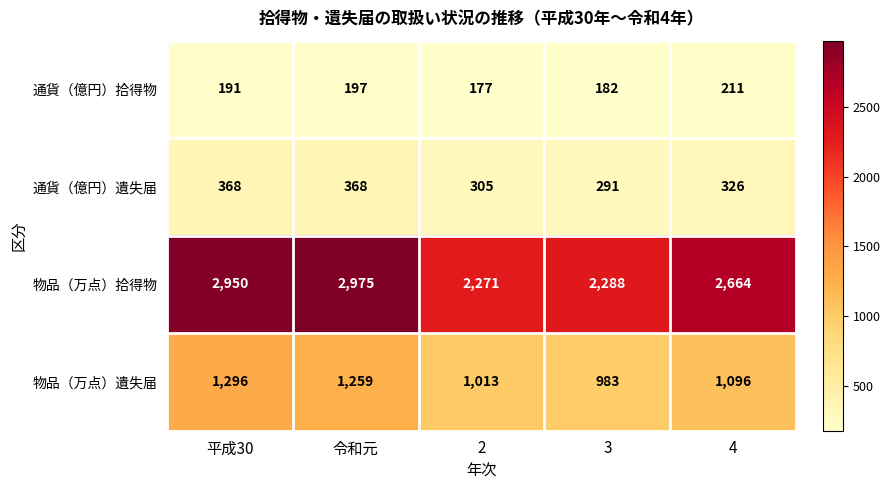

At which label is 通貨（億円）拾得物 closest to 194?

平成30